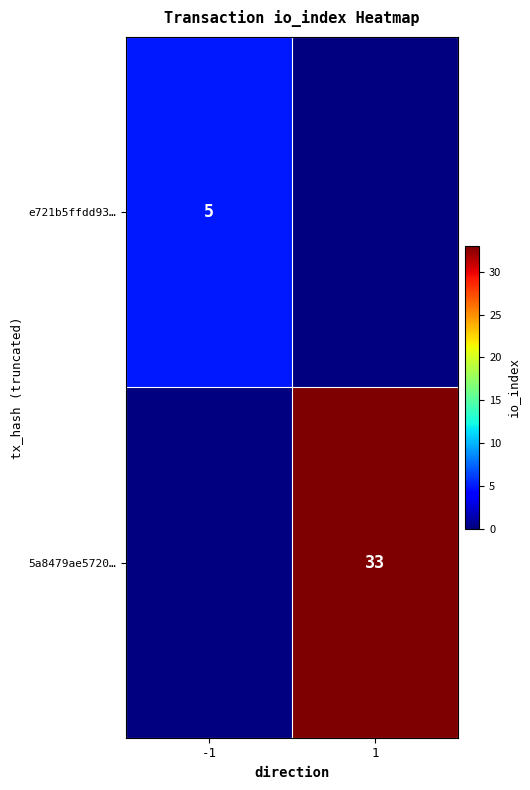

The 5a8479ae5720… series shows 55 at 1. True or false?

False